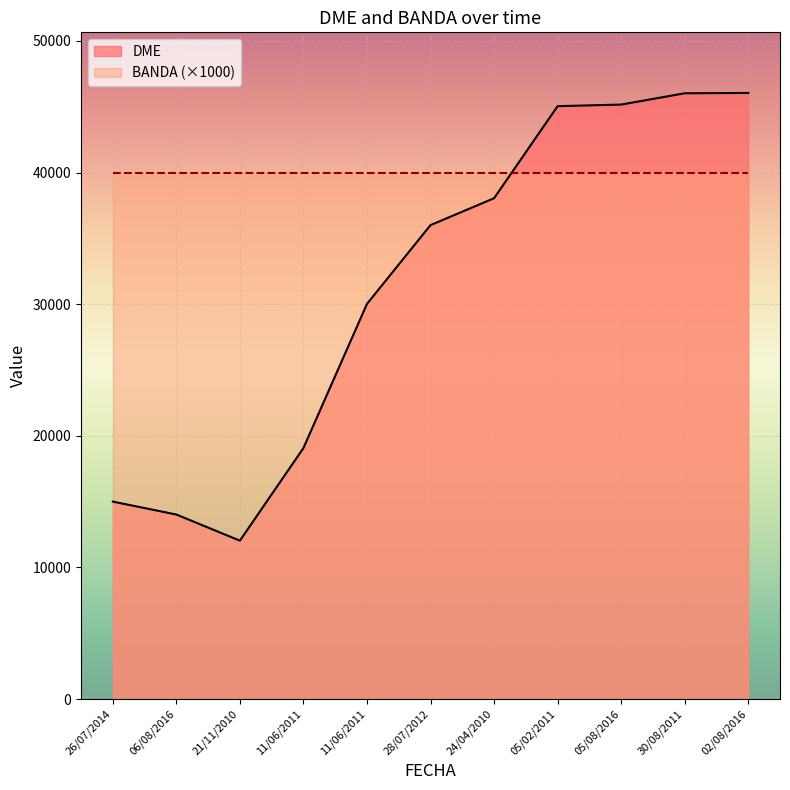

How many lines are shown in the chart?

2